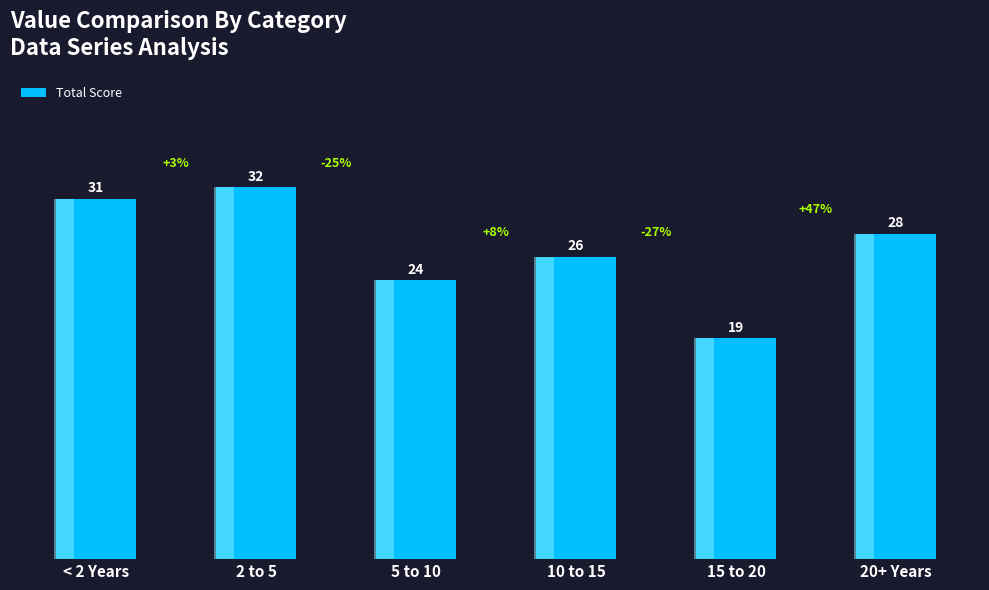

The chart shows a value of 19 at 15 to 20. True or false?

True